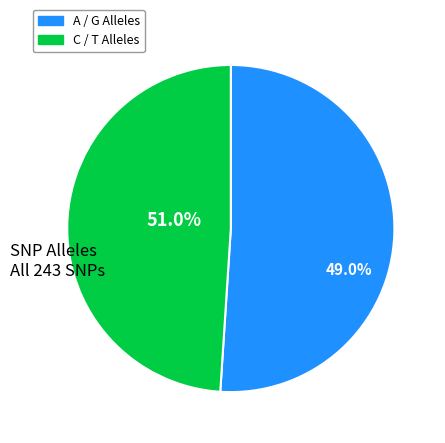

Does A account for over 50% of the chart?

No